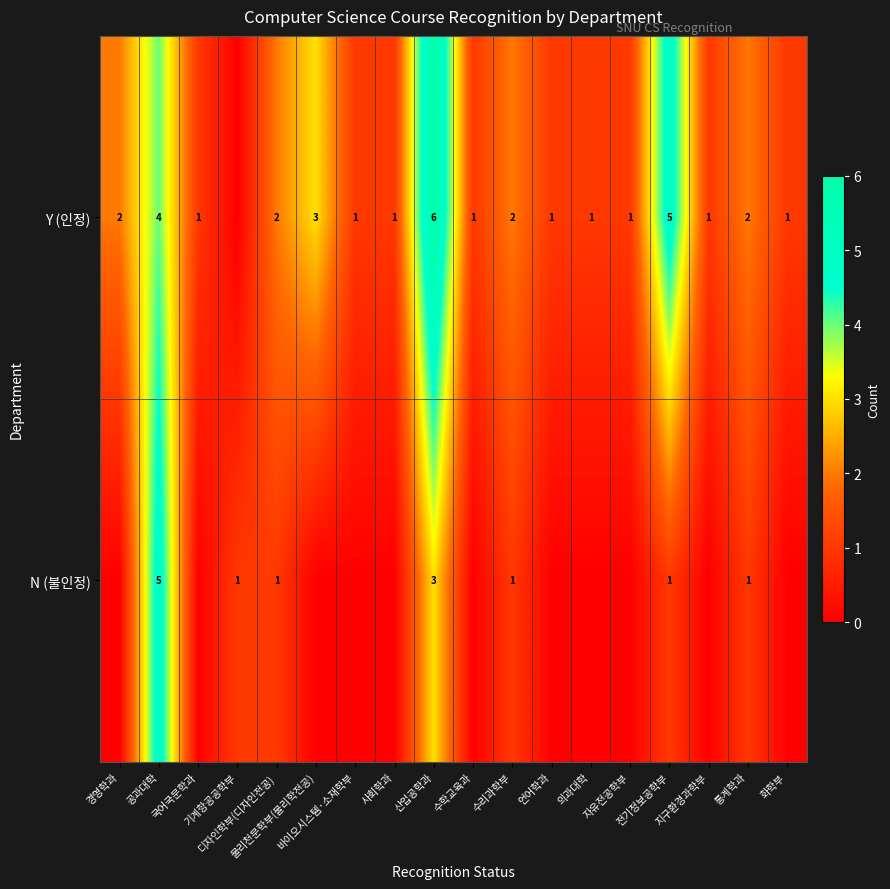

Between 수학교육과 and 자유전공학부, which series saw the biggest shift?

Y (인정)